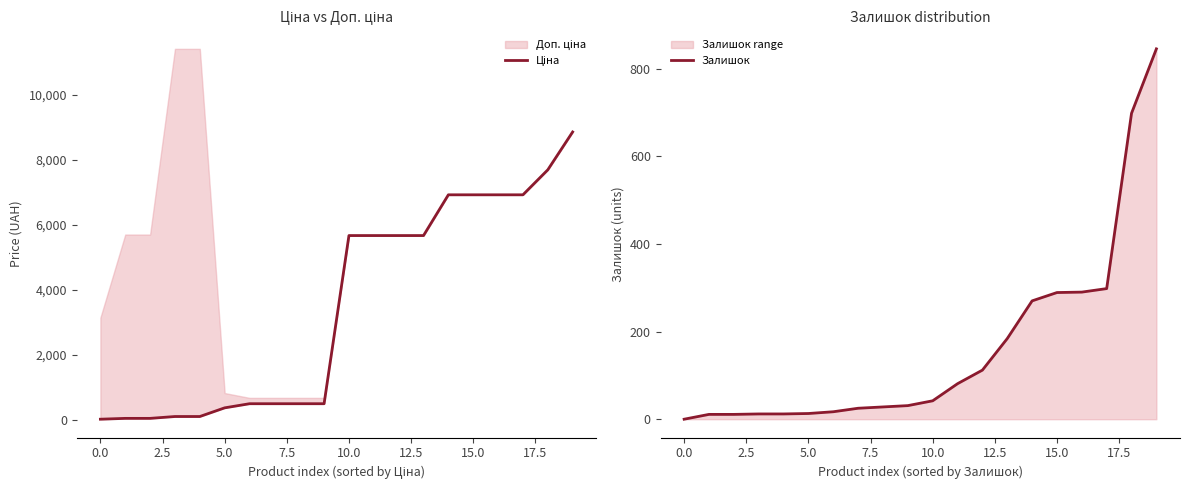

At 0.0, list the series in order from smallest to largest.

Залишок, Ціна